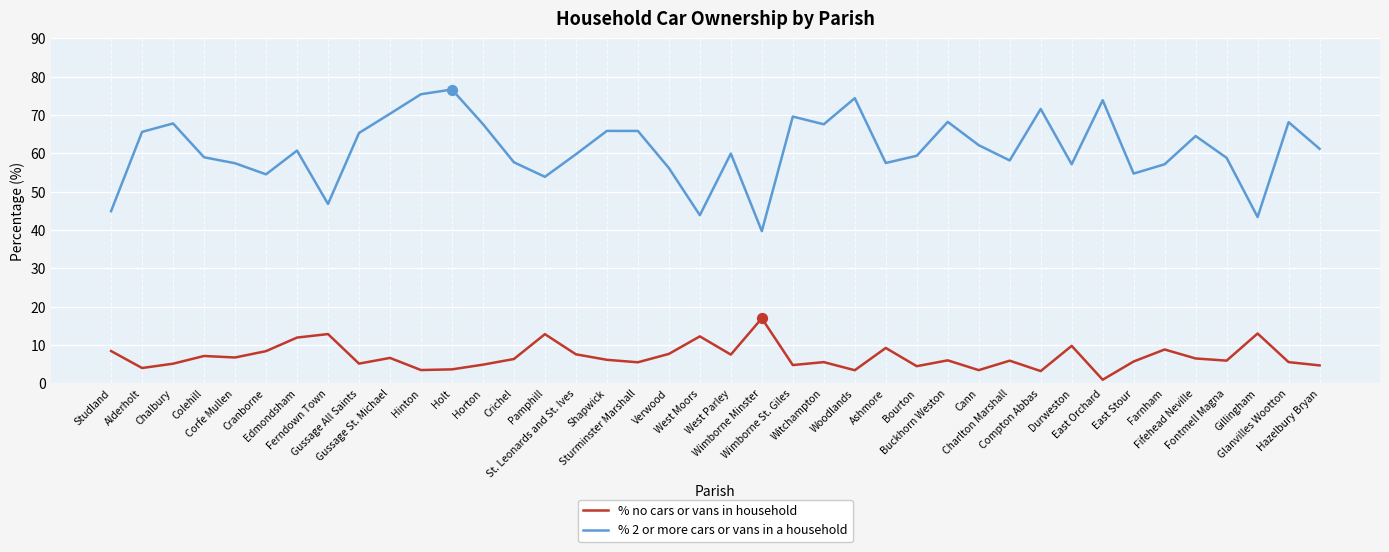

Which series has the largest total across all categories?

% 2 or more cars or vans in a household